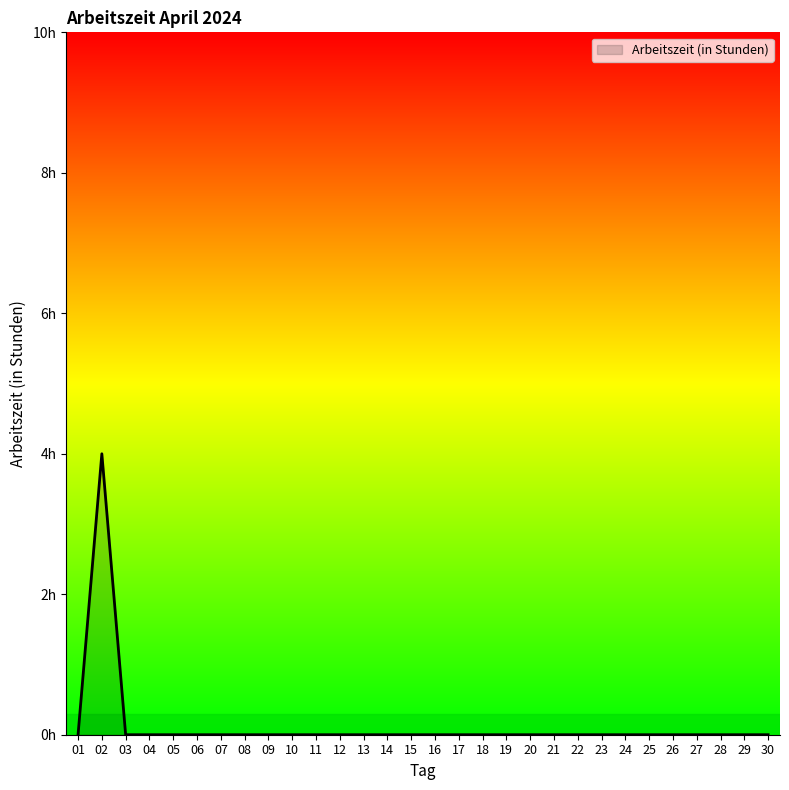

Does the chart display data point markers on the line(s)?

No